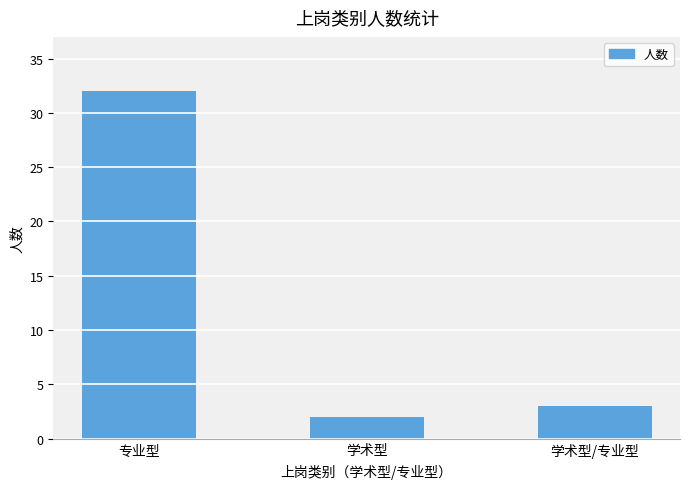

How many data points are less than 3?

1